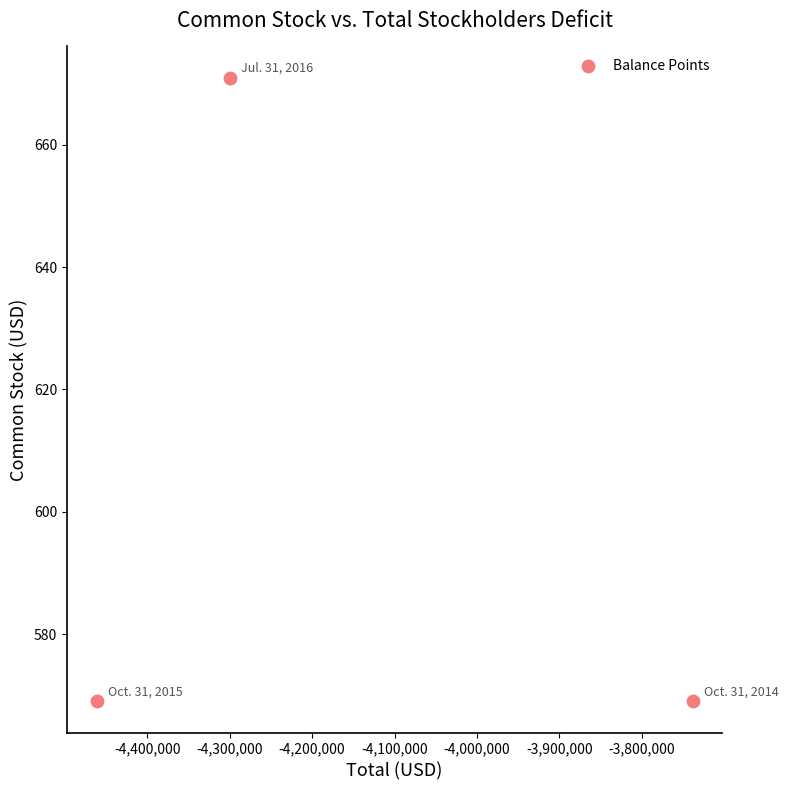

What is the range of X values (max minus min)?

722951